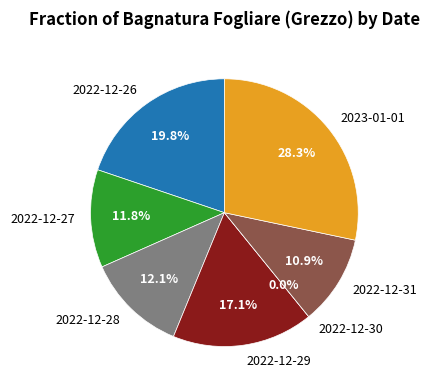

True or false: 2022-12-29 accounts for 17% of the total.

True